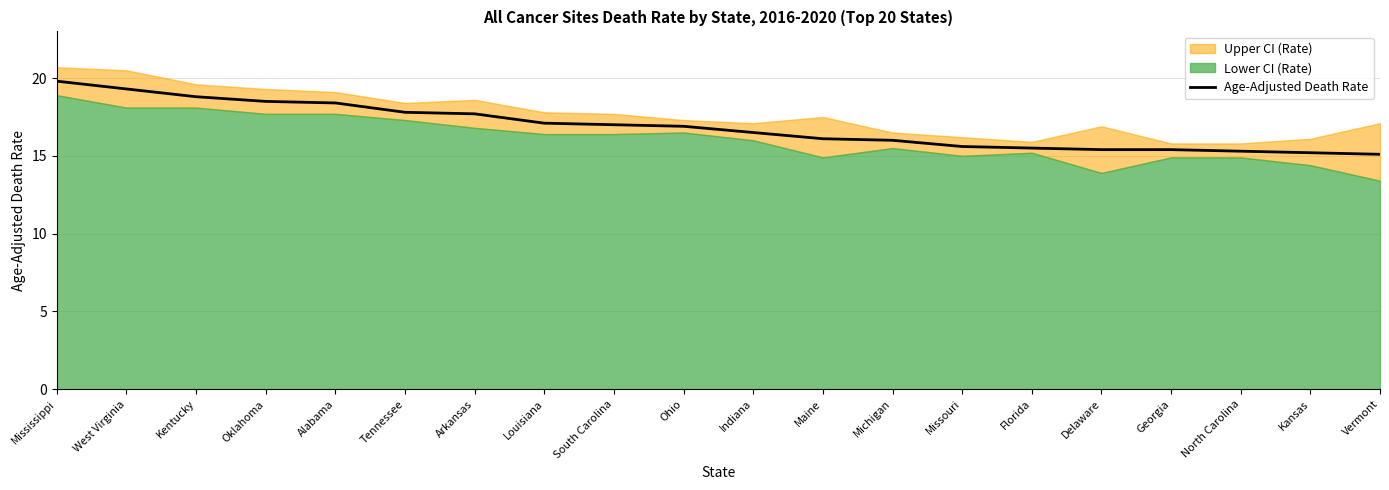

Rank the categories by value from lowest to highest.

Vermont, Kansas, North Carolina, Delaware, Georgia, Florida, Missouri, Michigan, Maine, Indiana, Ohio, South Carolina, Louisiana, Arkansas, Tennessee, Alabama, Oklahoma, Kentucky, West Virginia, Mississippi